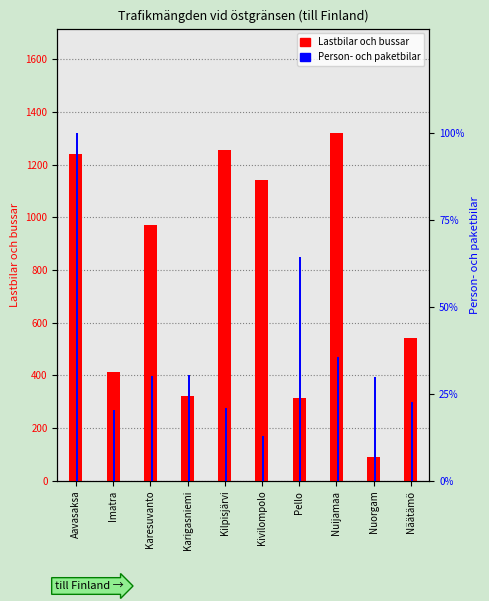

At which label does Person- och paketbilar reach its peak?

Aavasaksa